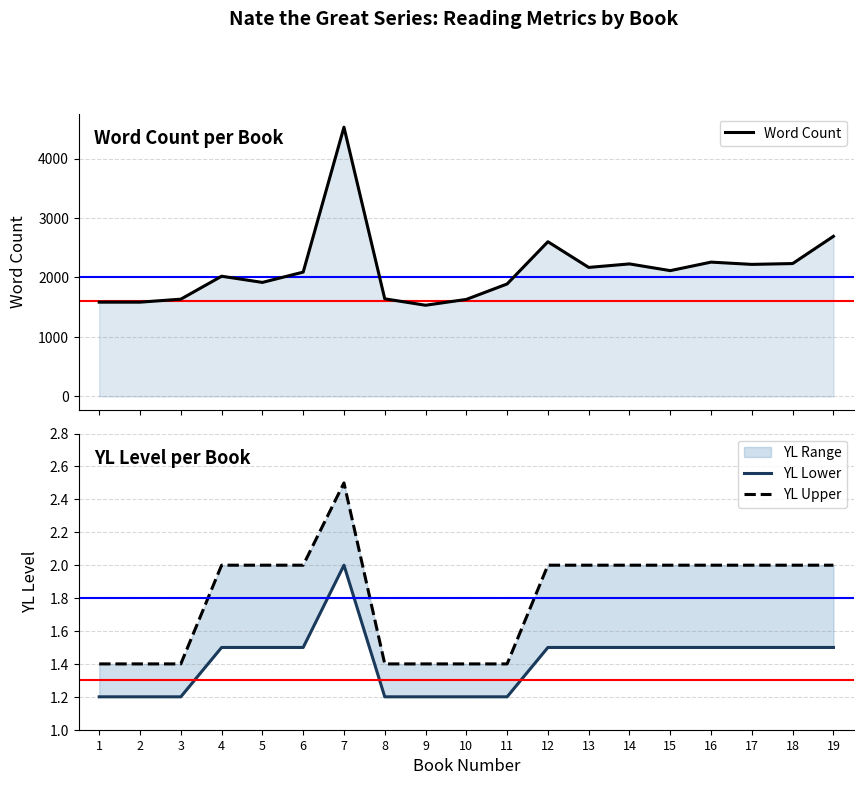

How many interior local peaks does the YL Lower series have?

1